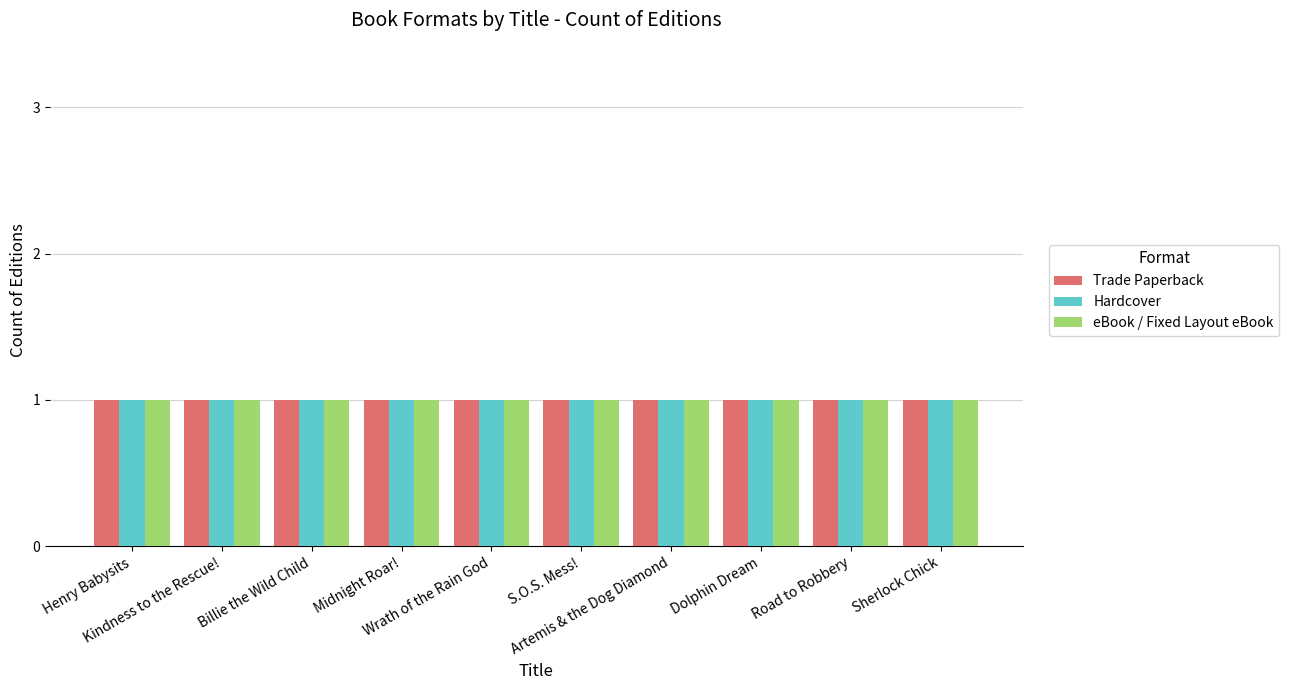

What is the label of the 6th bar from the left?

S.O.S. Mess!